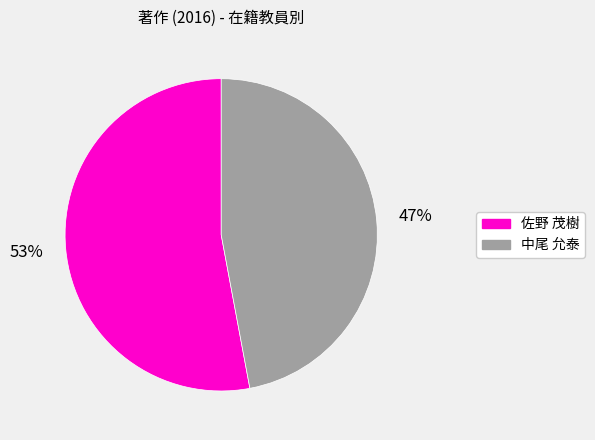

Rank the categories by value from highest to lowest.

佐野 茂樹, 中尾 允泰